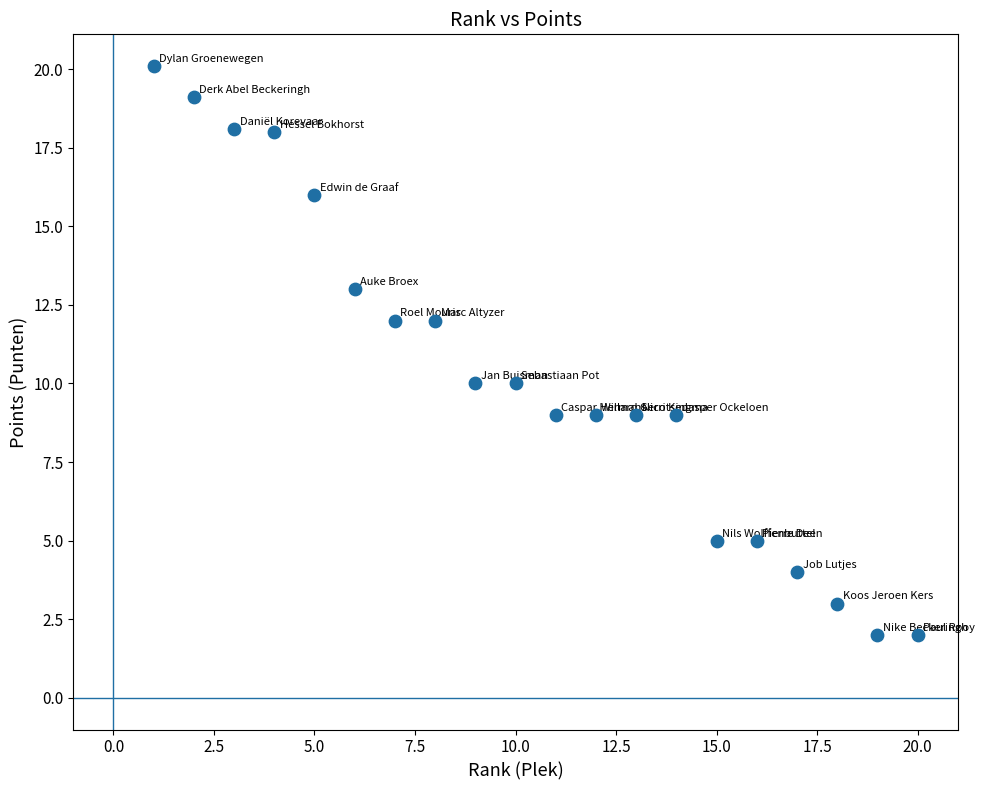

What is the range of Y values (max minus min)?

18.1